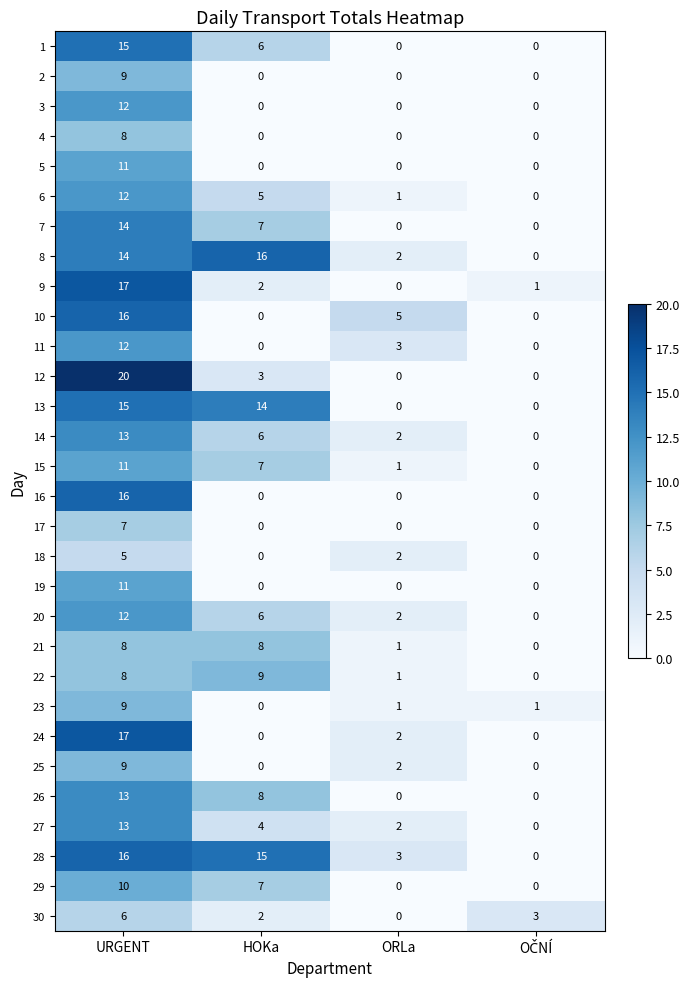

The value of 10 at HOKa is 0. True or false?

True